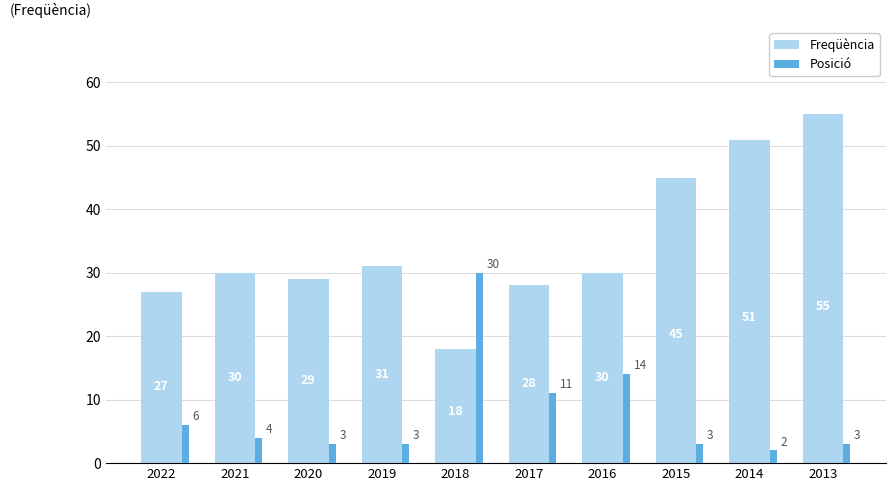

How many data points in Freqüència are less than 30?

4